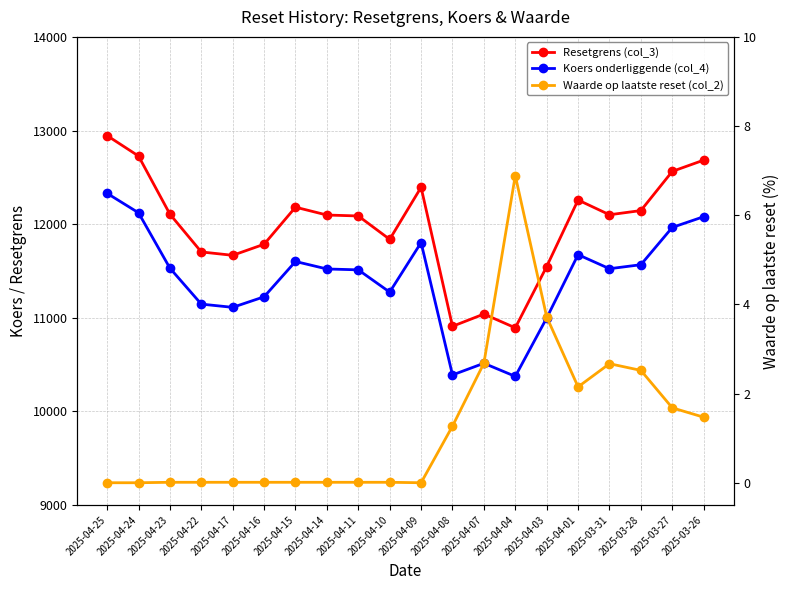

Rank the series at 2025-04-07 from lowest to highest value.

Waarde op laatste reset (col_2), Koers onderliggende (col_4), Resetgrens (col_3)